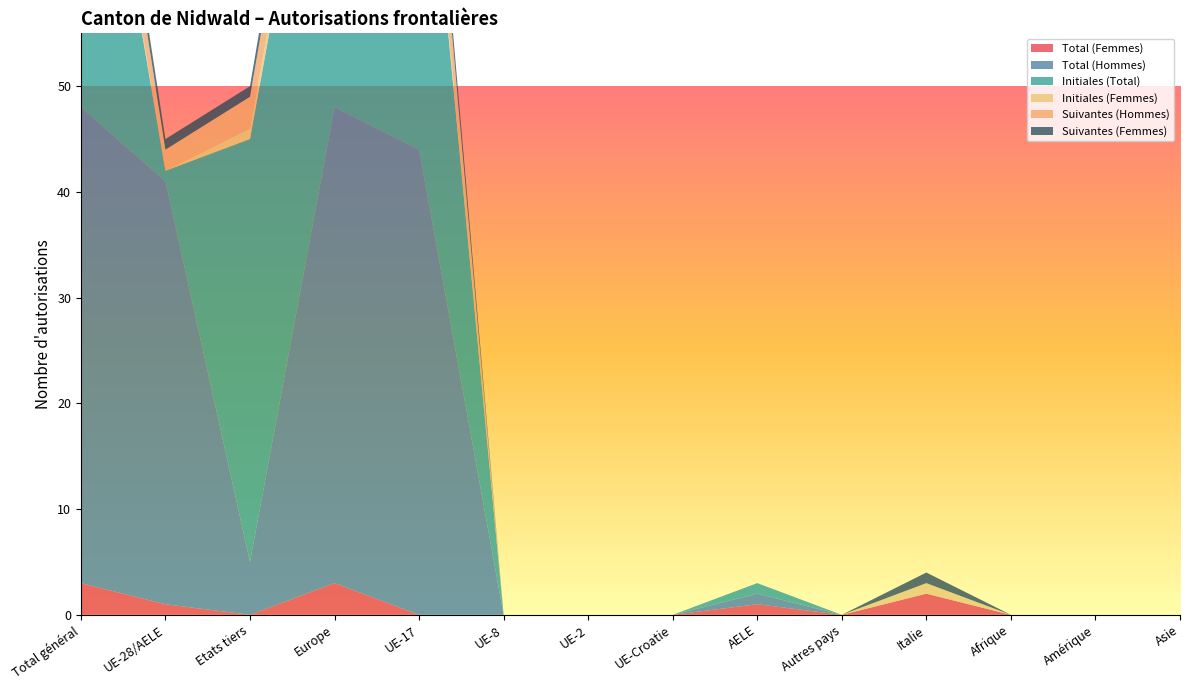

Reading left to right, what are all the values shown in this chart?

Total (Femmes): 3	1	0	3	0	0	0	0	1	0	2	0	0	0
Total (Hommes): 45	40	5	45	44	0	0	0	1	0	0	0	0	0
Initiales (Total): 41	1	40	41	40	0	0	0	1	0	0	0	0	0
Initiales (Femmes): 1	0	1	1	1	0	0	0	0	0	1	0	0	0
Suivantes (Hommes): 5	2	3	5	5	0	0	0	0	0	0	0	0	0
Suivantes (Femmes): 2	1	1	2	2	0	0	0	0	0	1	0	0	0